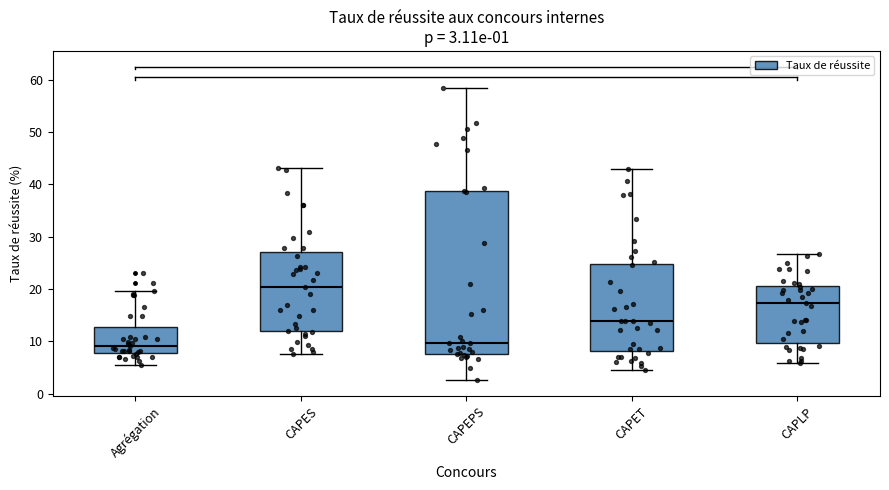

Which box has the highest median line?

CAPES